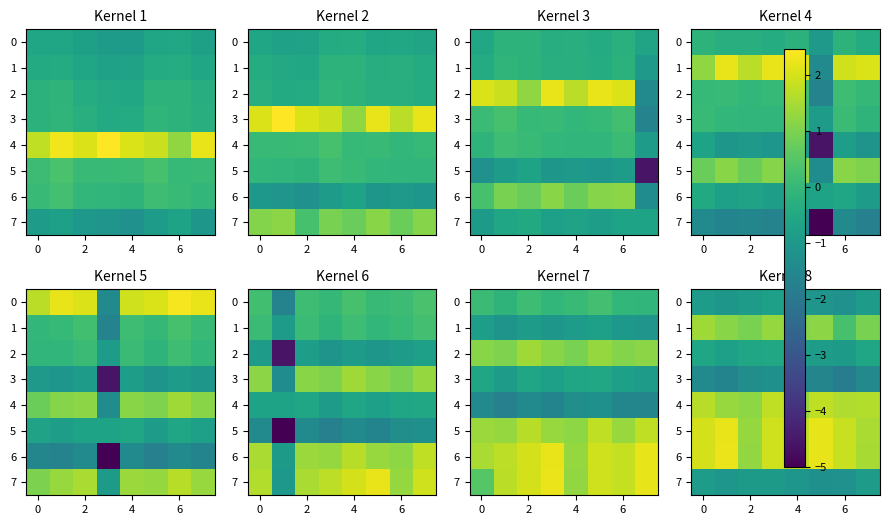

True or false: row_1 has a value of 1.0 at 2.

True